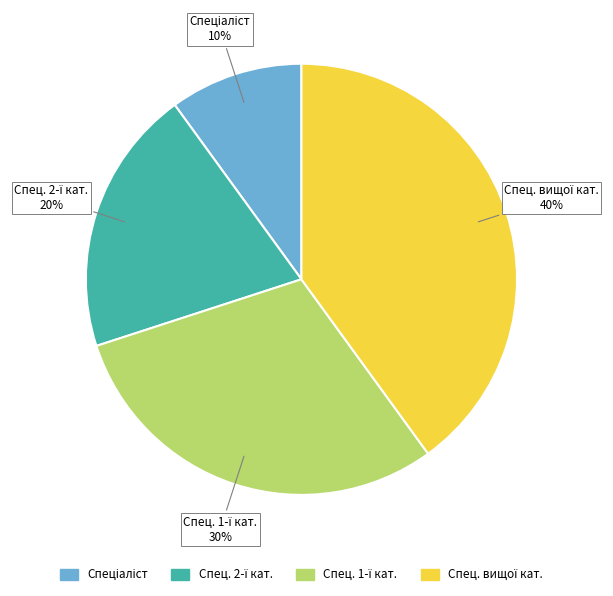

Does any single category account for the majority?

No